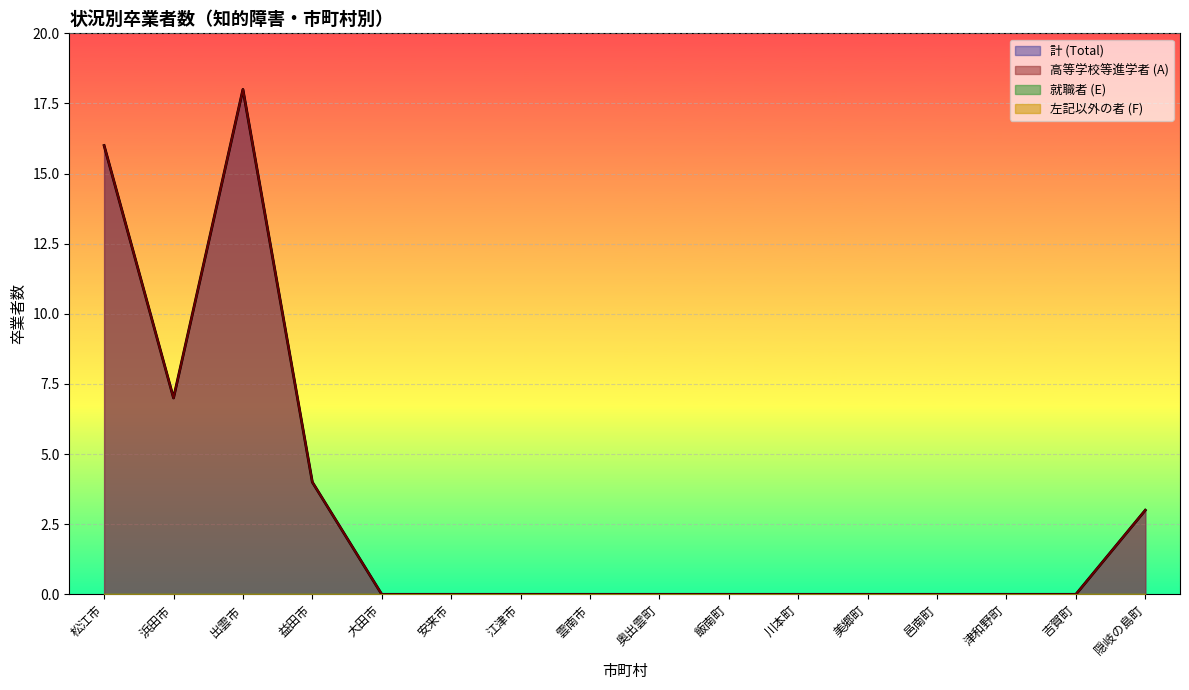

At which category does 計 (Total) reach its first local peak?

出雲市